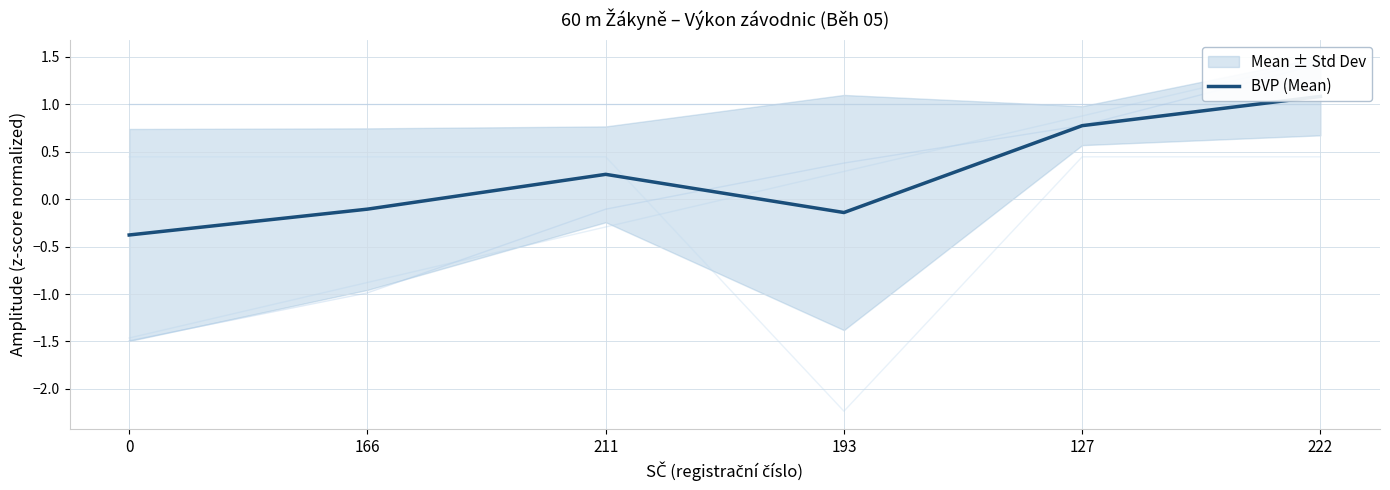

Reading left to right, what are all the values shown in this chart?

0=-0.4	166=-0.1	211=0.3	193=-0.1	127=0.8	222=1.1